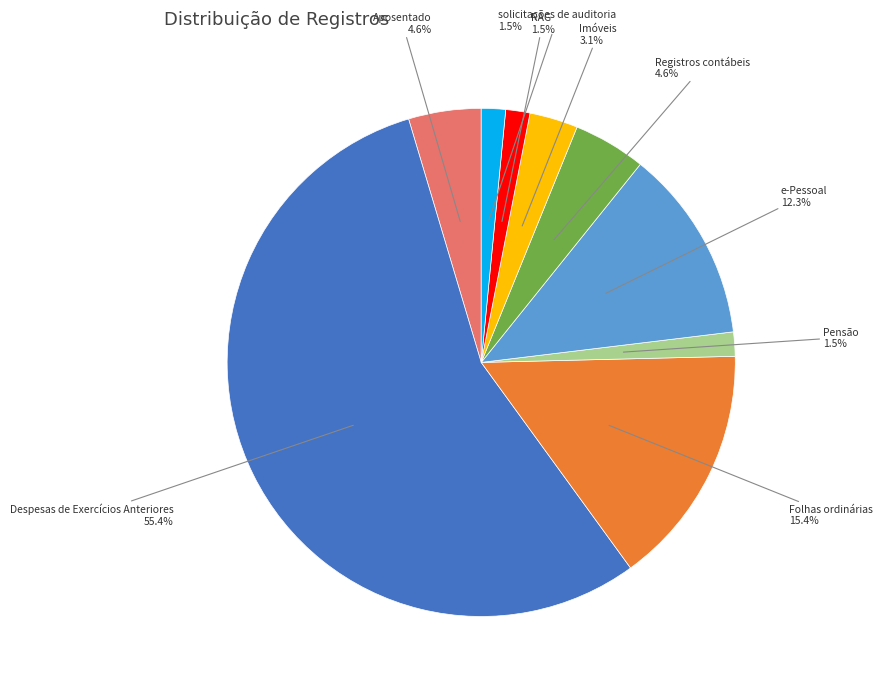

Which category has the biggest portion of the pie?

Despesas de Exercícios Anteriores